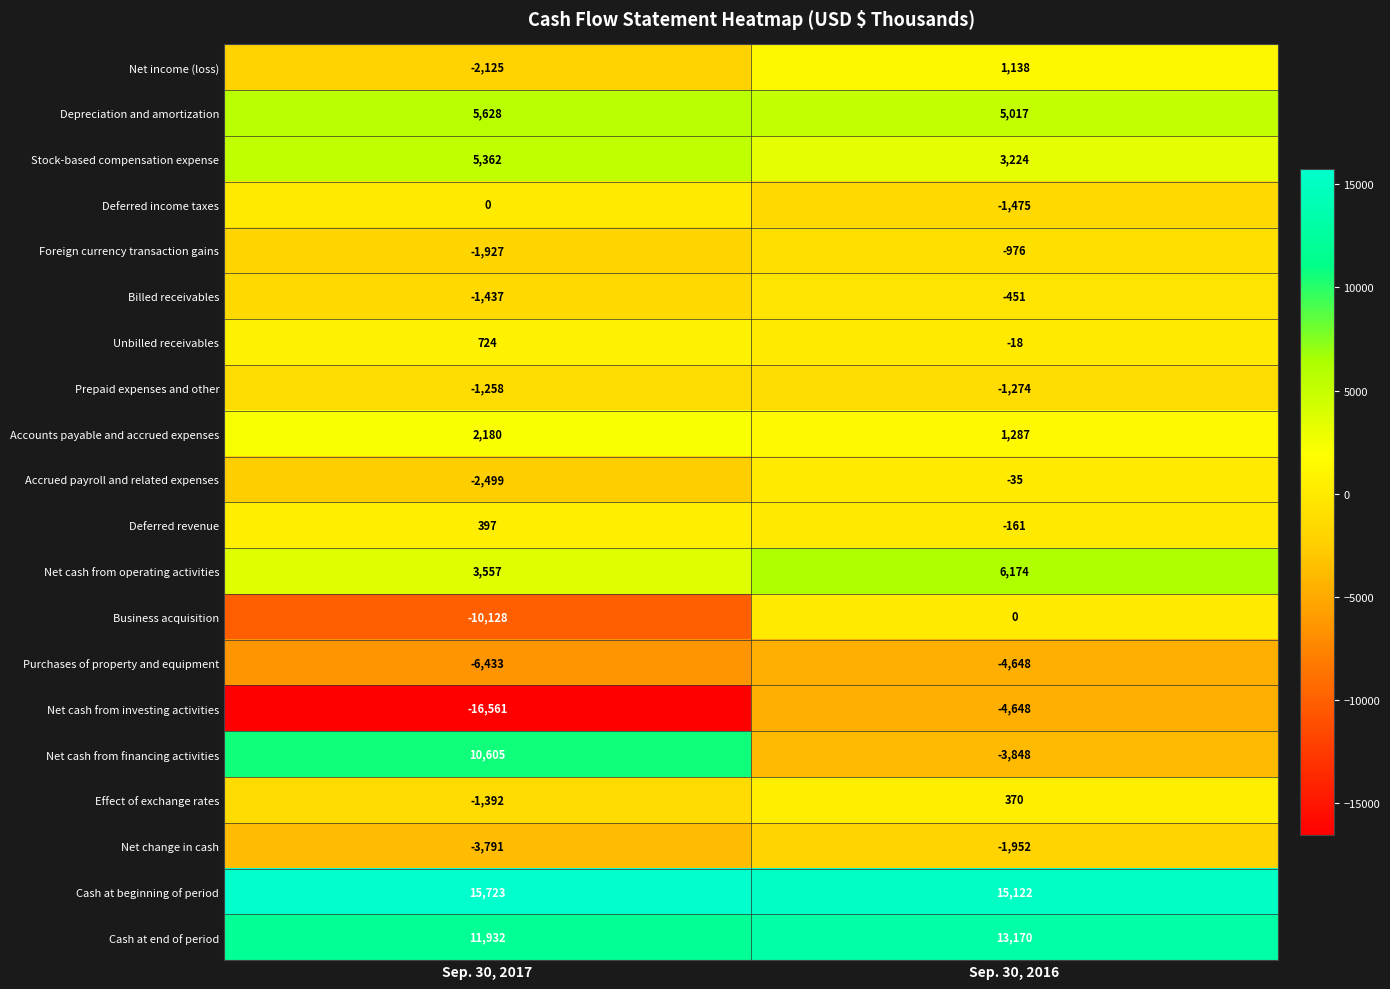

Count the number of categories in the chart.

2